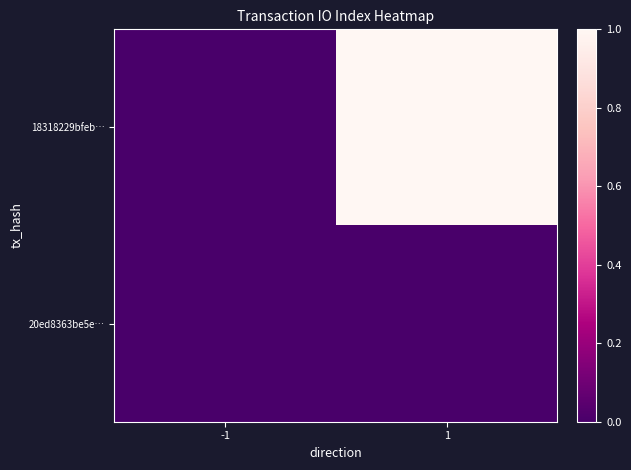

Between 1 and -1, which is larger?

1